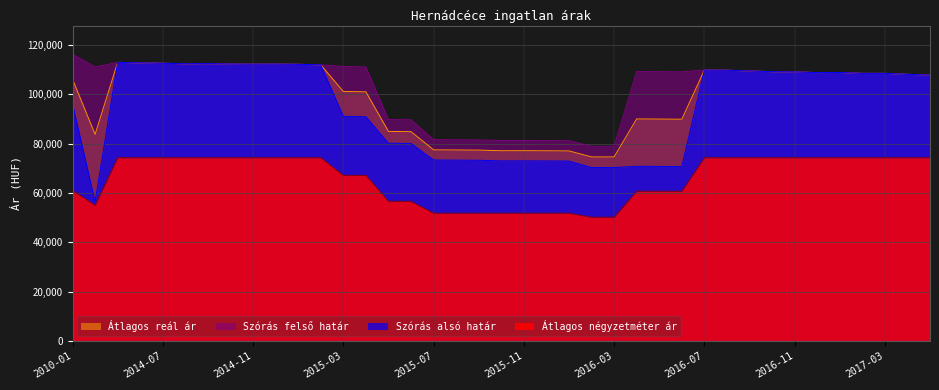

True or false: Átlagos négyzetméter ár and Szórás alsó határ cross at least once.

False